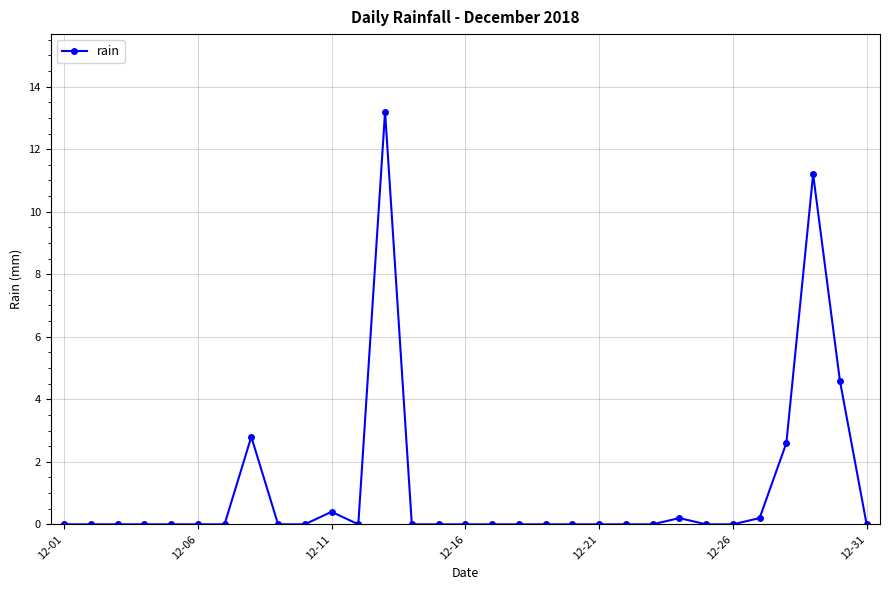

Does the chart display data point markers on the line(s)?

Yes